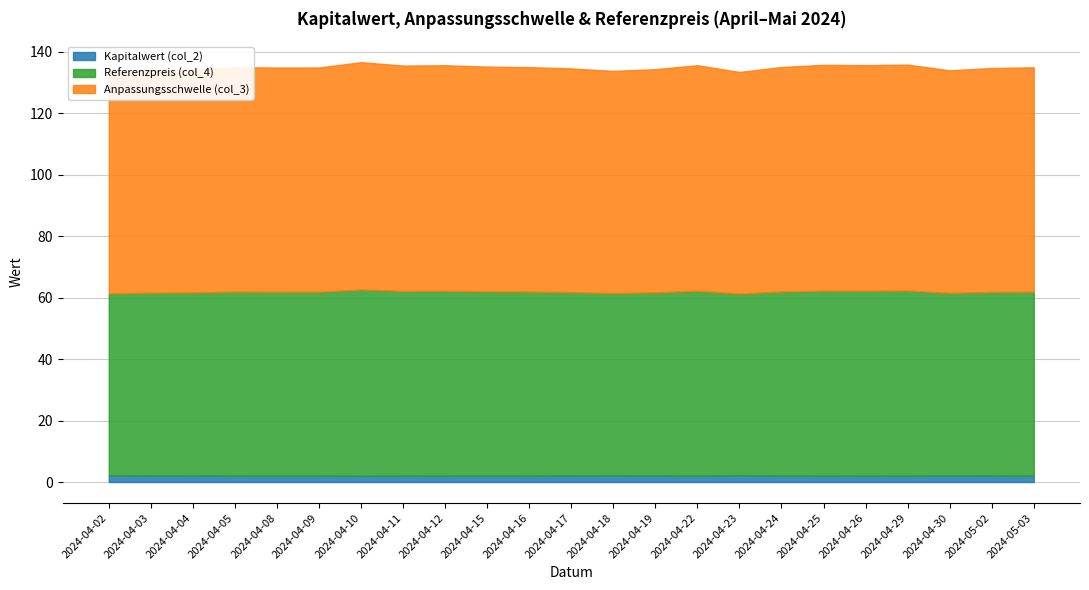

Where is the first local minimum for Referenzpreis (col_4)?

2024-04-08